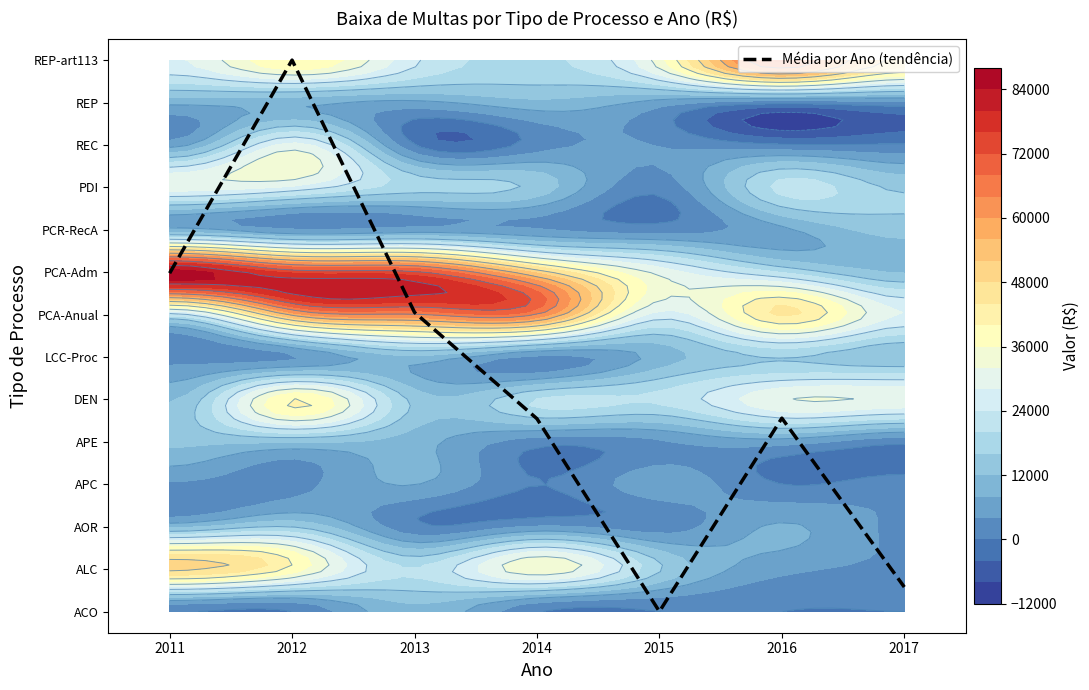

At which label does the data first exceed 4?

2011